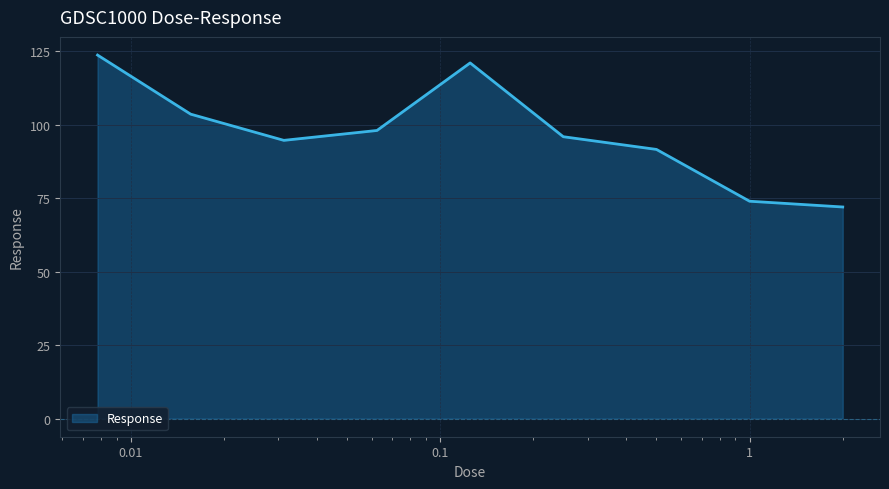

What is the minimum value shown in the chart?

72.0